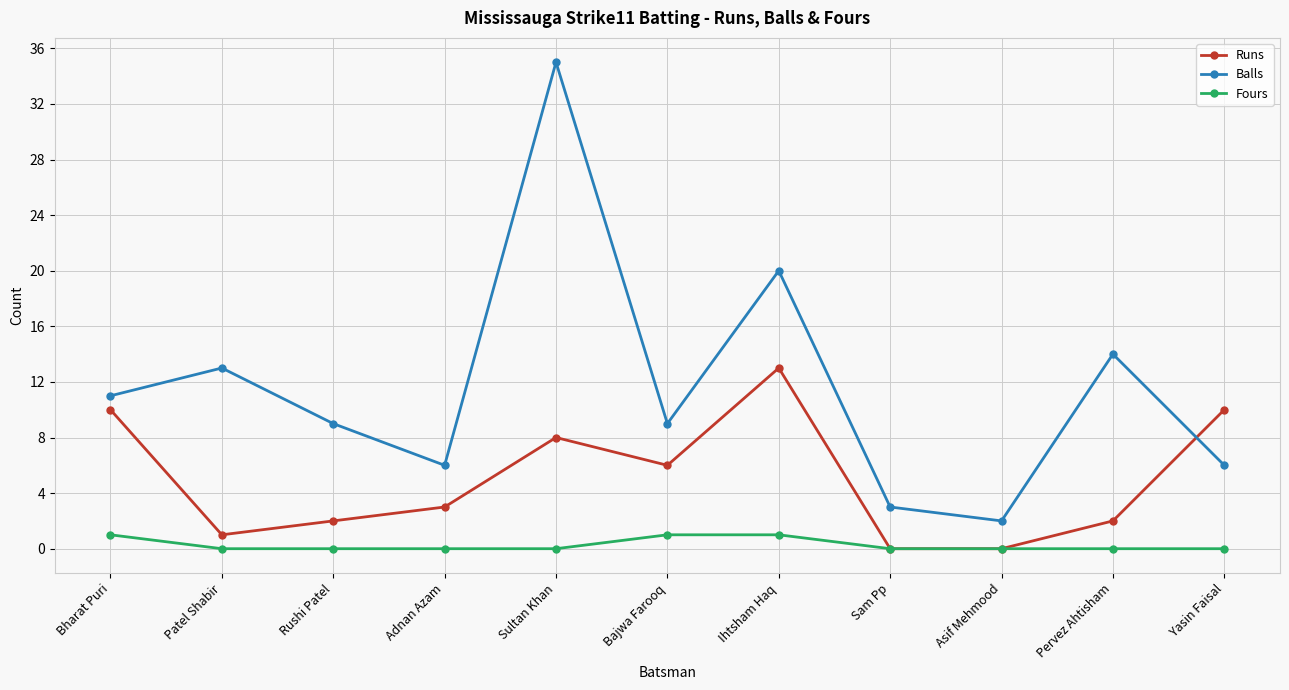

Rank the series by their average value, from lowest to highest.

Fours, Runs, Balls